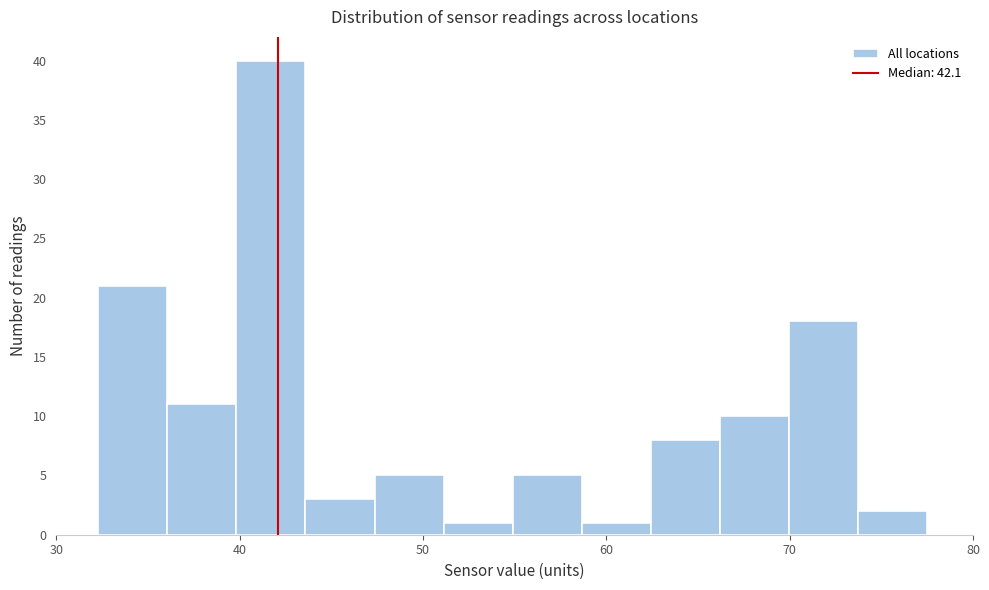

Around what value on the x-axis is the tallest bar? Give the approximate position of its centre, as read against the axis.

42